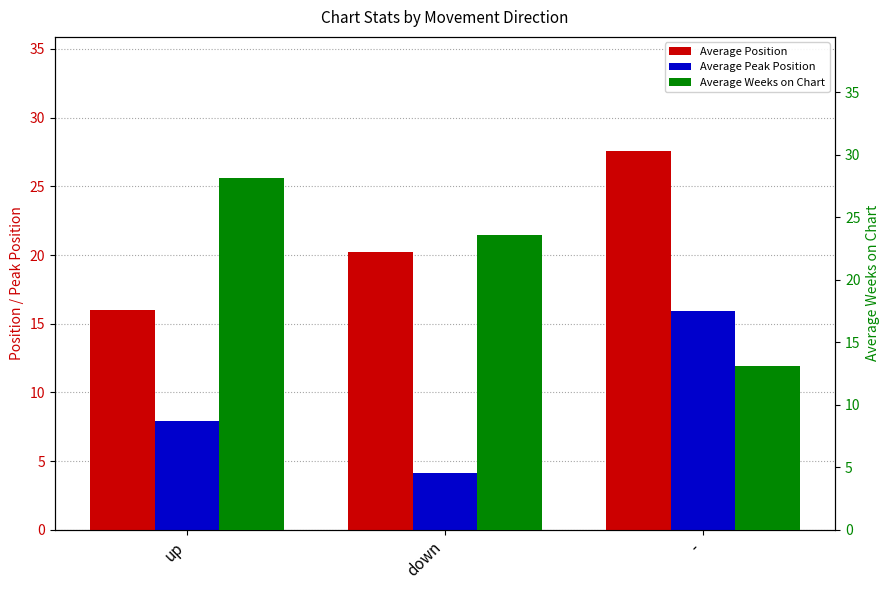

Reading right to left, list all the values displayed in this chart.

Average Position: -=27.6	down=20.2	up=16.0
Average Peak Position: -=15.9	down=4.1	up=7.9
Average Weeks on Chart: -=13.1	down=23.6	up=28.2